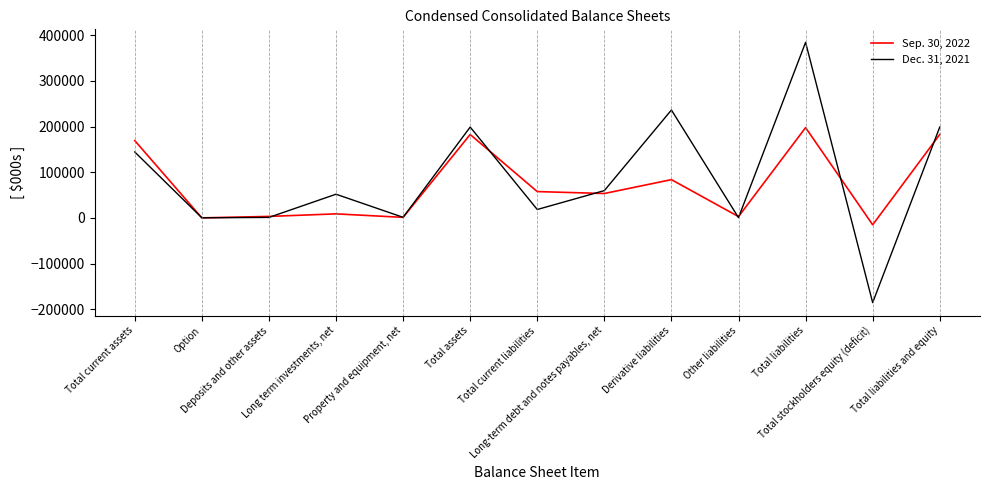

Rank the series by their average value, from lowest to highest.

Sep. 30, 2022, Dec. 31, 2021